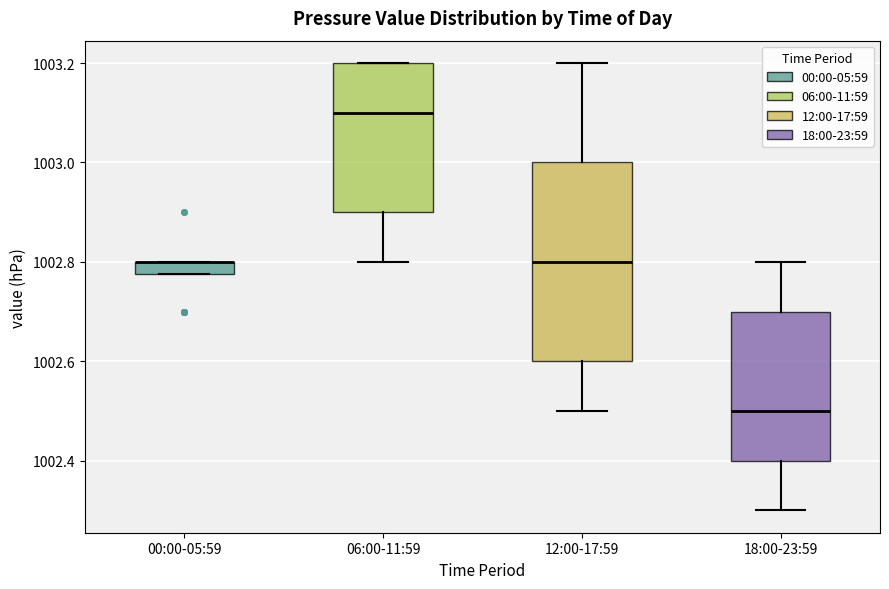

Where does the upper whisker of the box for 18:00-23:59 end on the y-axis? The values are not printed on the chart, so give them approximately, as read against the axis.

1002.80